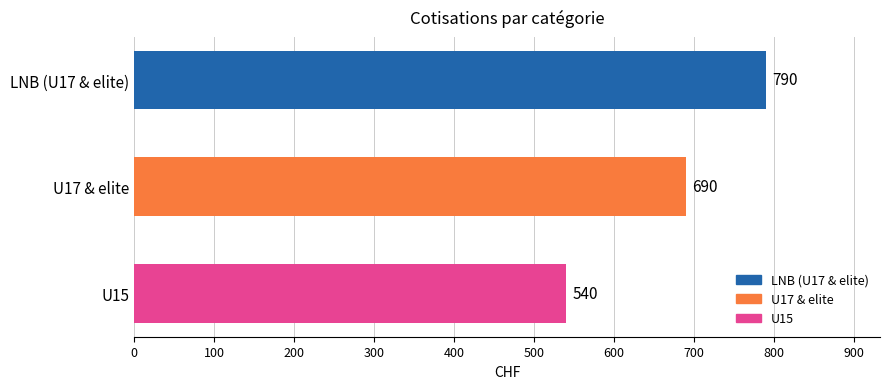

What is the label of the 3rd bar from the bottom?

LNB (U17 & elite)